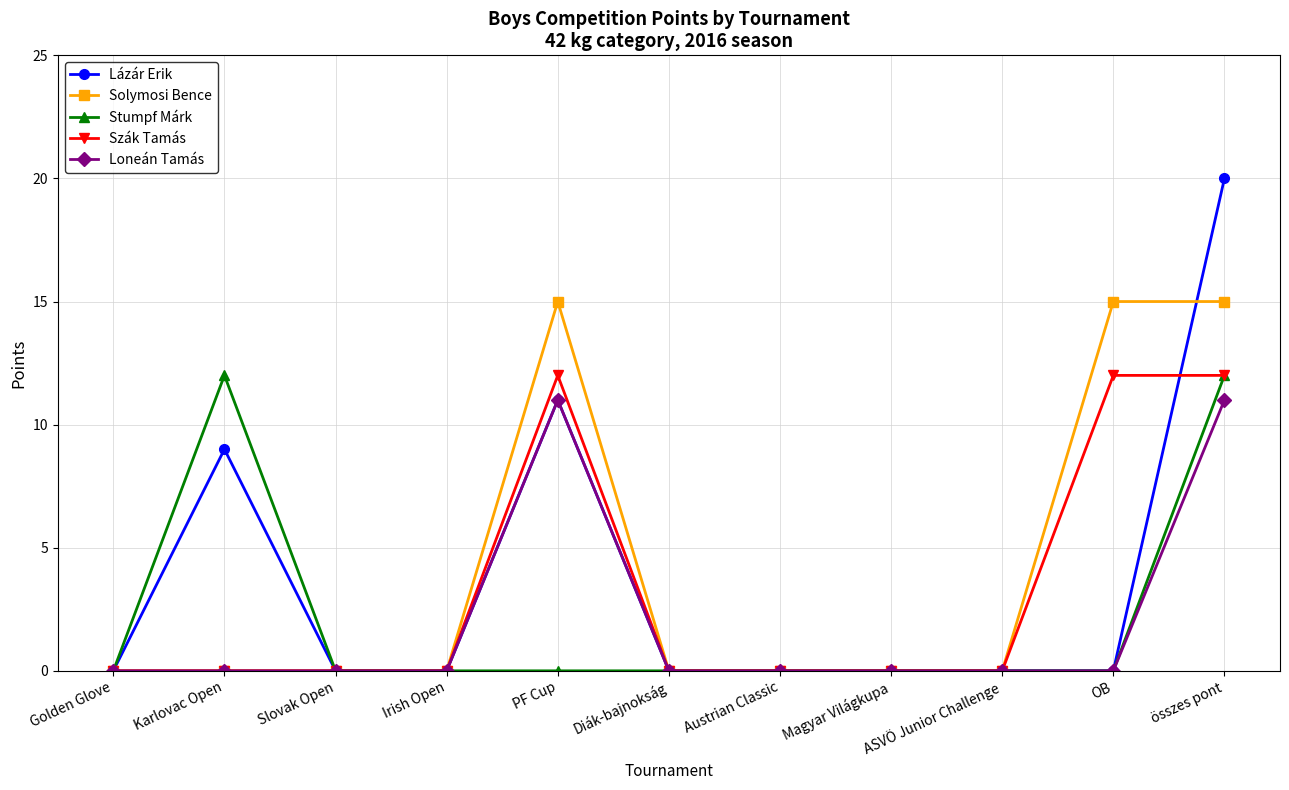

What is the maximum value for Loneán Tamás?

11